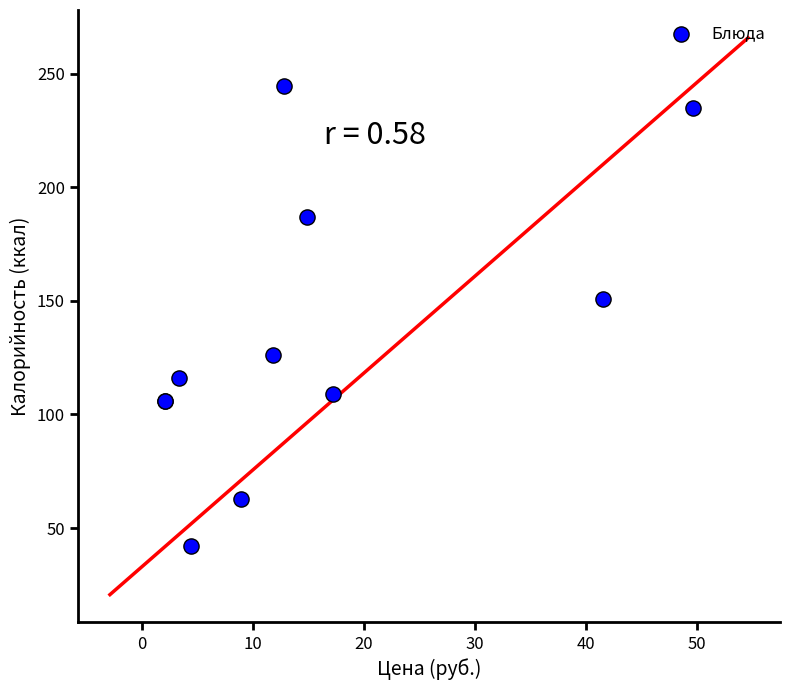

What Y value in the scatter plot is closest to 143?

151.0